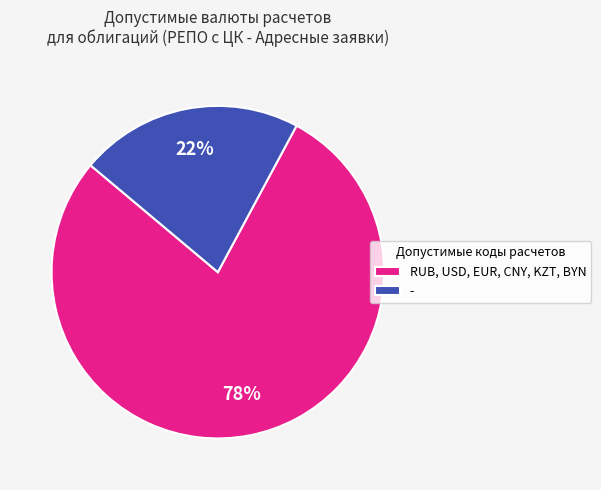

What is the smallest slice in the pie chart?

-